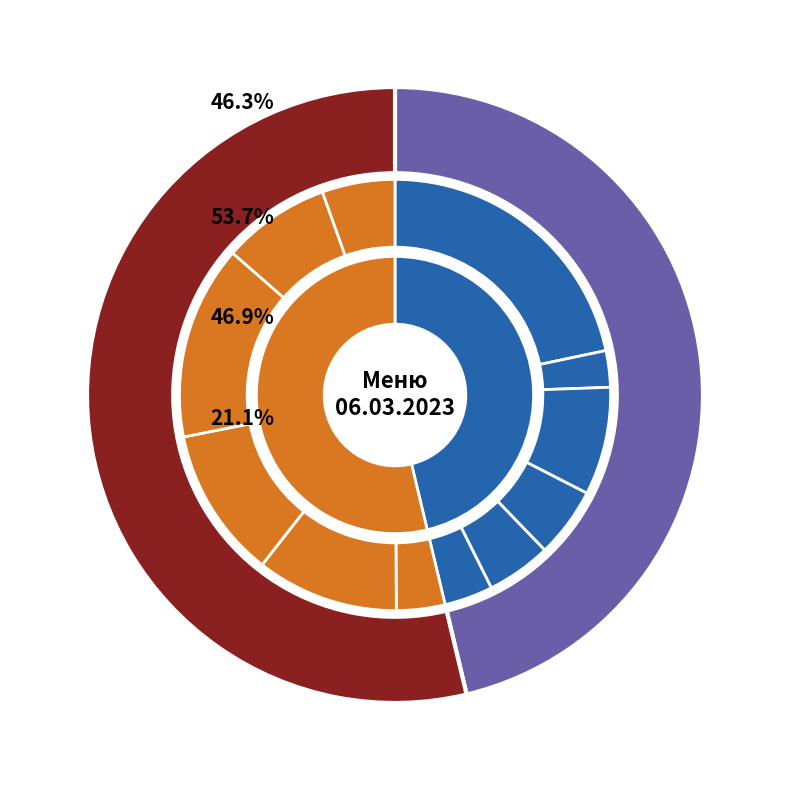

Combined, do хлеб and гор.блюдо account for over 50%?

Yes